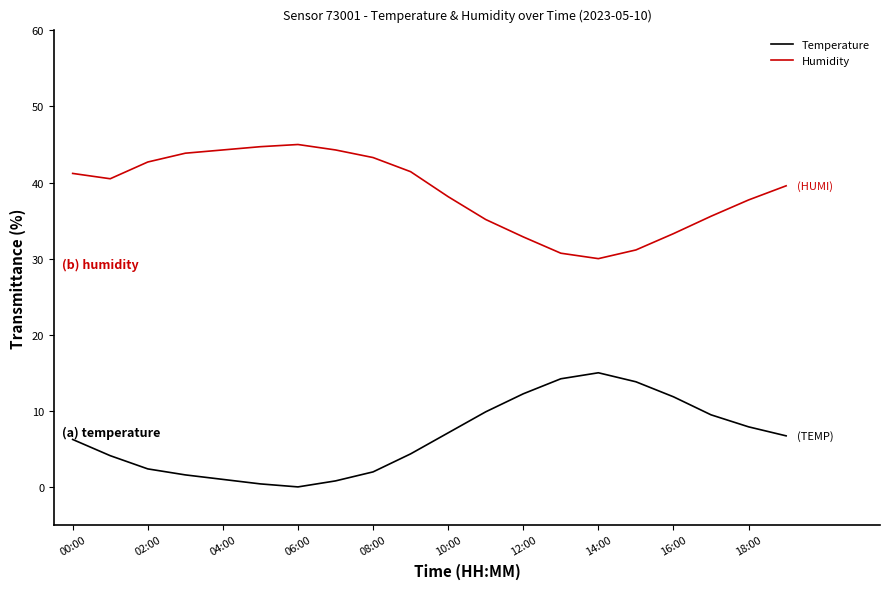

Which series has the largest total across all categories?

Humidity